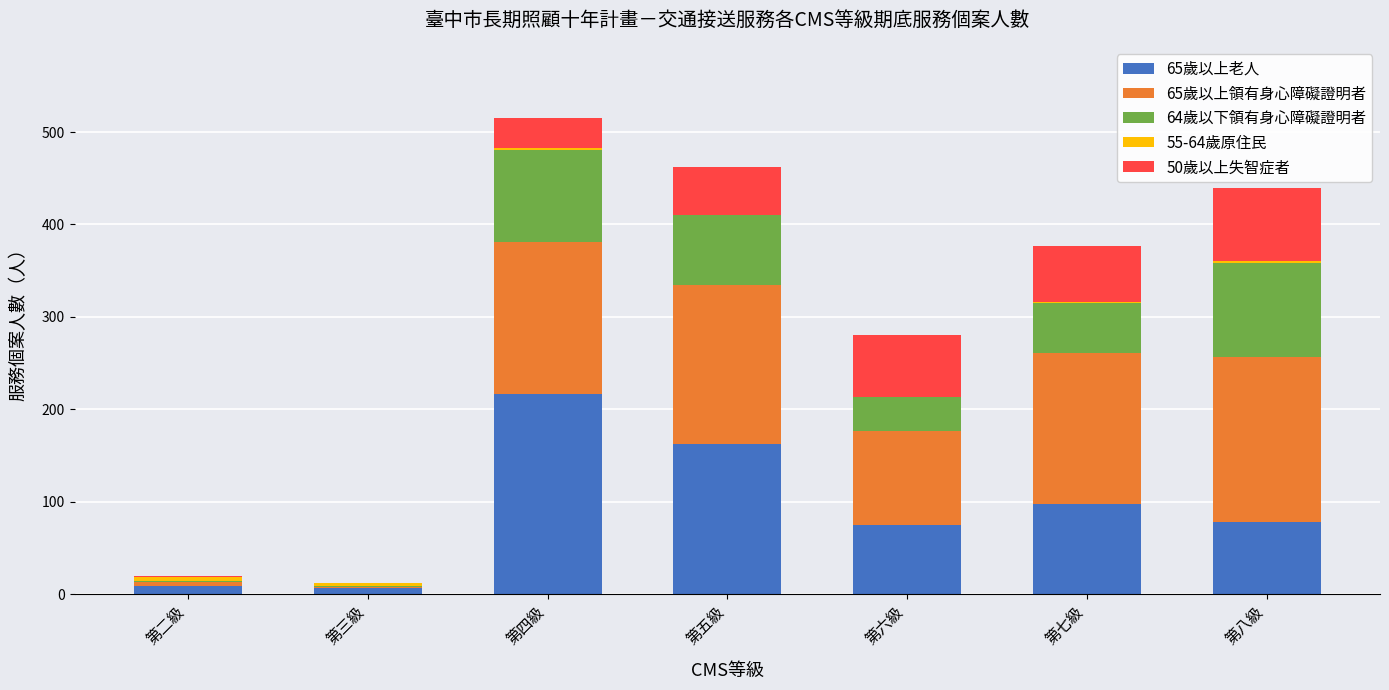

At which label does 65歲以上老人 reach its peak?

第四級